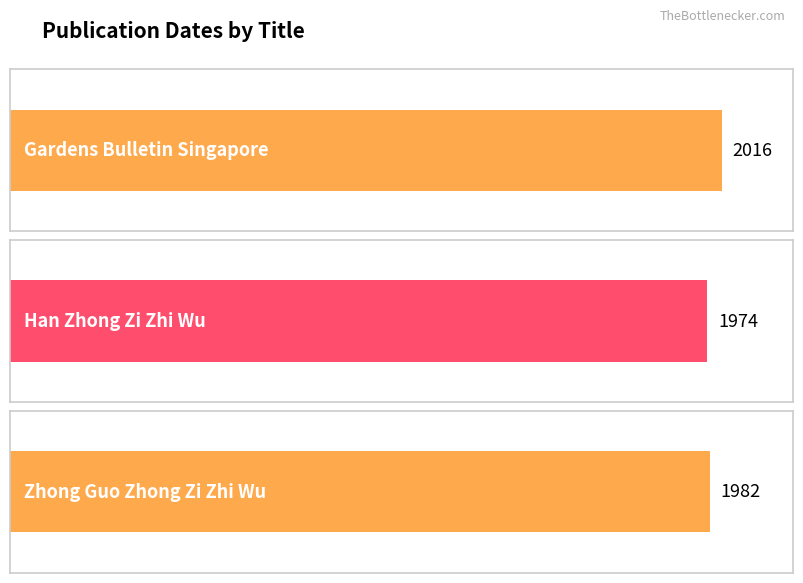

What is the label of the 3rd bar from the right?

Gardens Bulletin Singapore